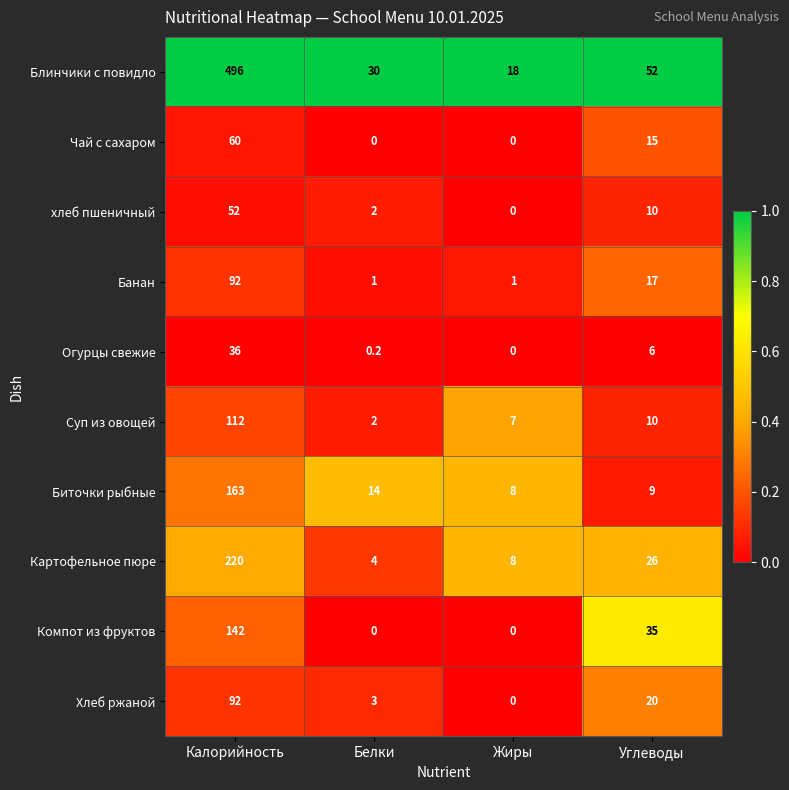

What is the average value of the Картофельное пюре series?

64.5